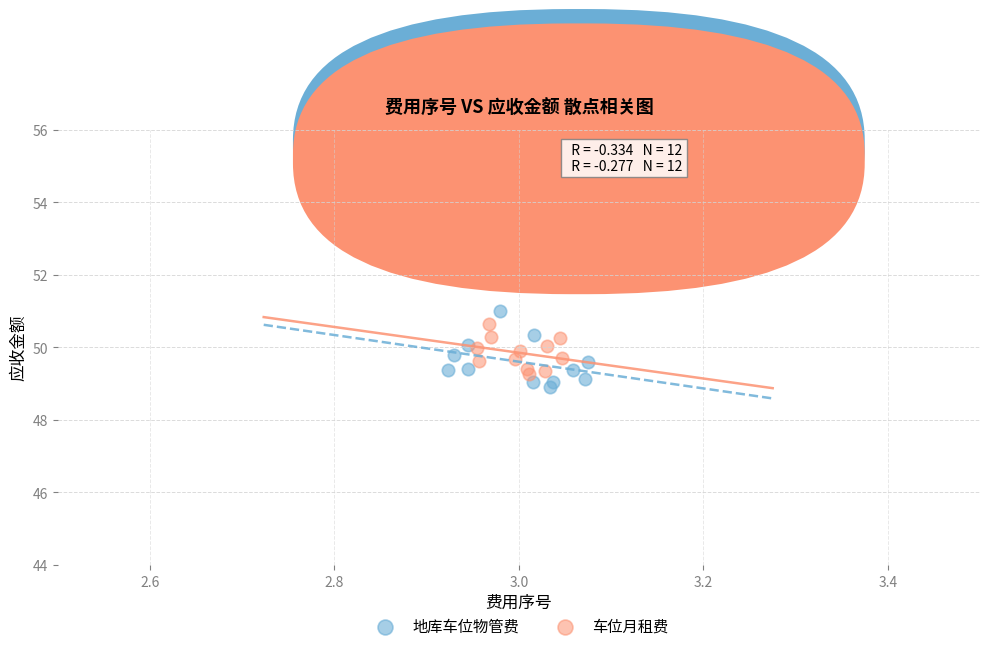

What are all the series names shown in the legend?

地库车位物管费, 车位月租费